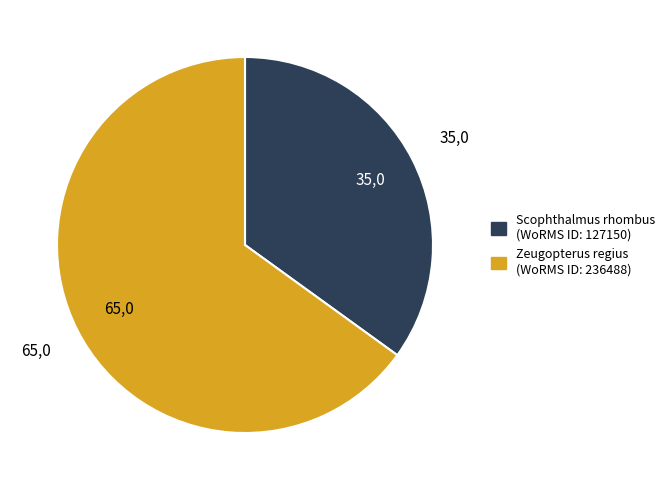

Is Zeugopterus regius the majority of the pie?

Yes